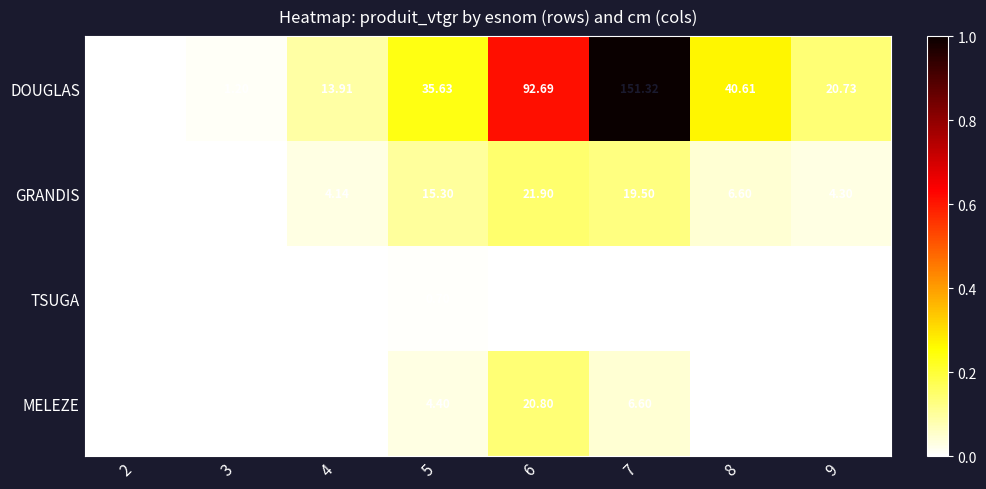

Is the value of DOUGLAS at 5 greater than the value of MELEZE at 3?

Yes